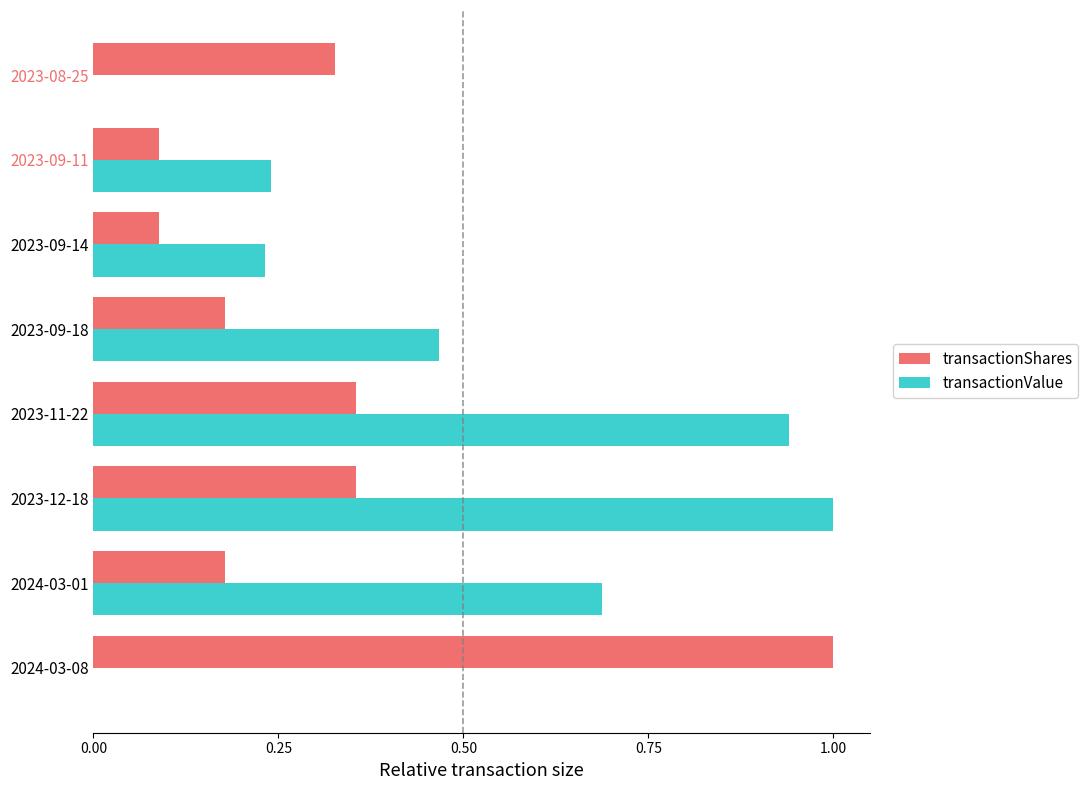

The transactionShares series shows 0.7 at 2024-03-08. True or false?

False